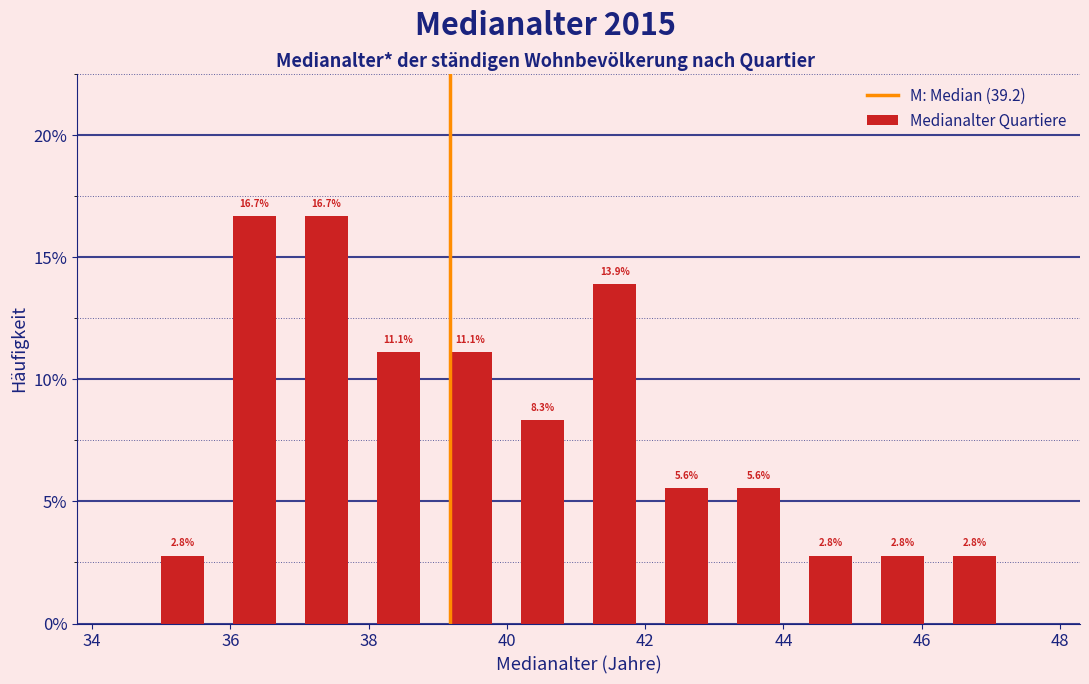

Reading left to right, transcribe this chart: for each bar, give the range it covers on the x-axis and its height. The bar edges are not printed on the chart, so give them approximately, as read against the axis.

34.8 to 35.8: 2.8
35.8 to 36.8: 16.7
36.8 to 38.0: 16.7
38.0 to 39.0: 11.1
39.0 to 40.0: 11.1
40.0 to 41.0: 8.3
41.0 to 42.0: 13.9
42.0 to 43.2: 5.6
43.2 to 44.2: 5.6
44.2 to 45.2: 2.8
45.2 to 46.2: 2.8
46.2 to 47.2: 2.8